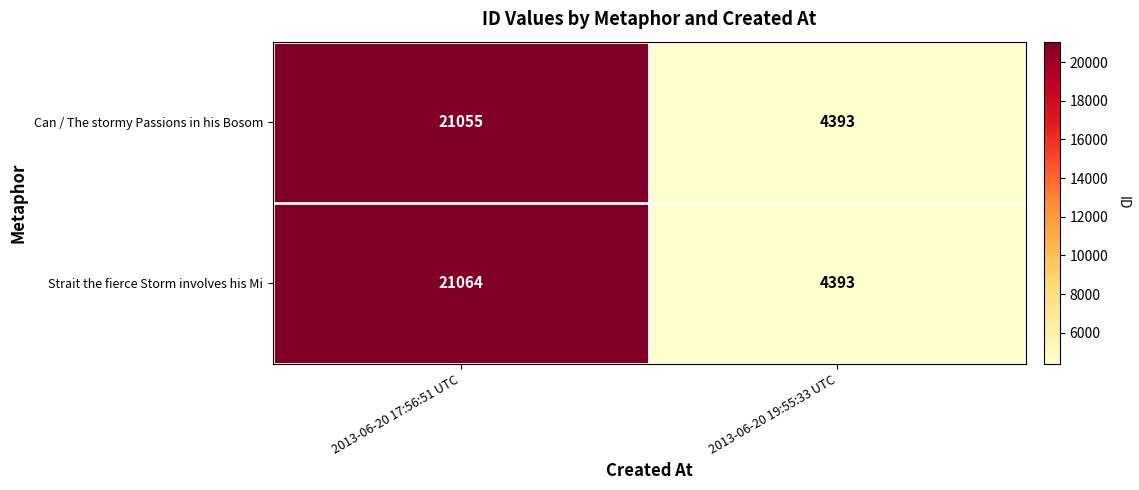

True or false: Can / The stormy Passions in his Bosom has a value of 28595 at 2013-06-20 17:56:51 UTC.

False